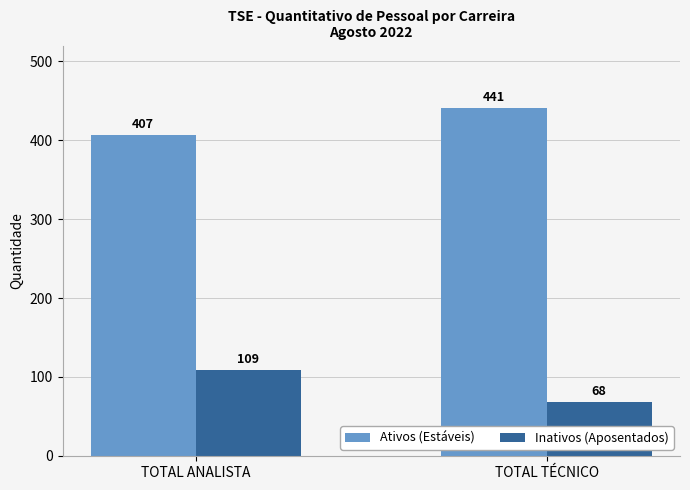

What is the label of the 2nd bar from the left?

TOTAL TÉCNICO